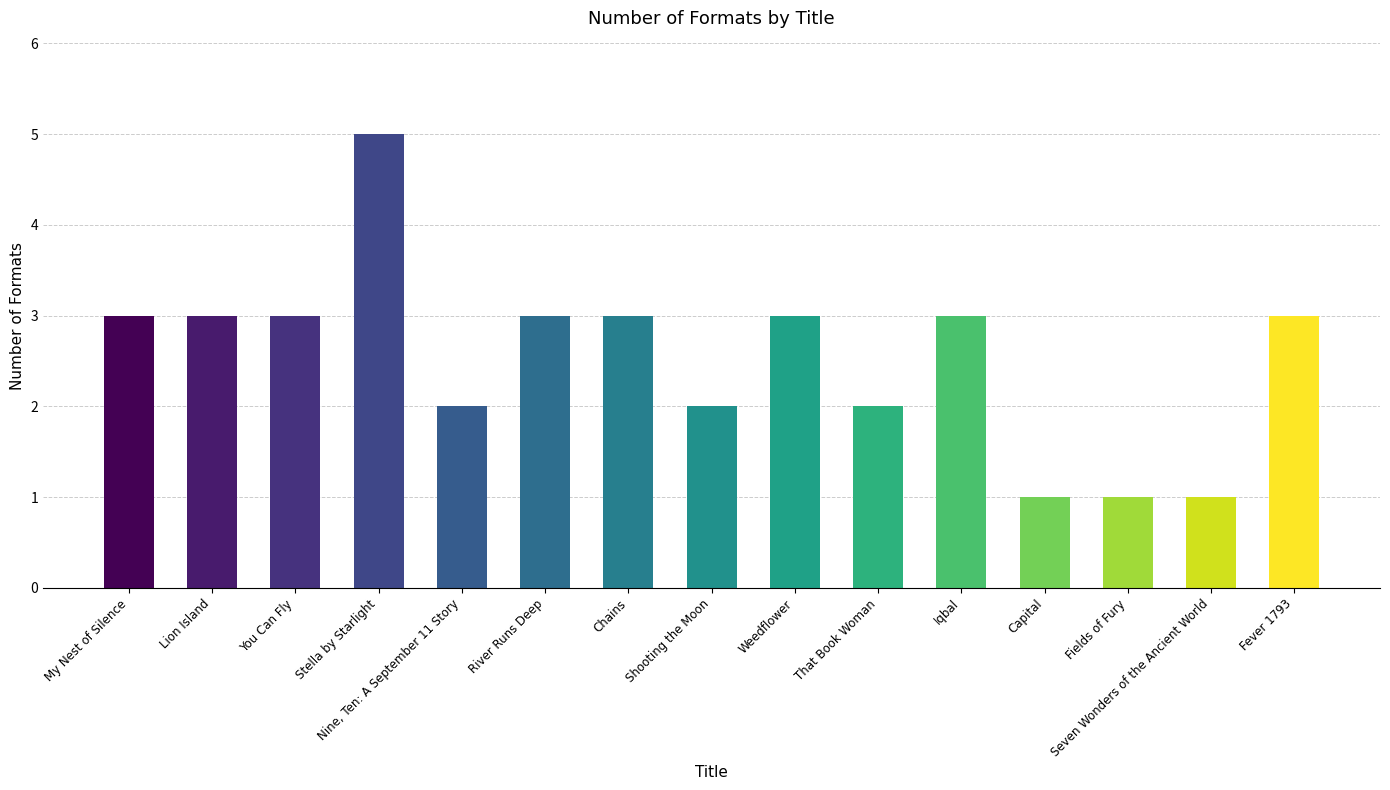

Are the bars grouped side by side (vs. stacked)?

No